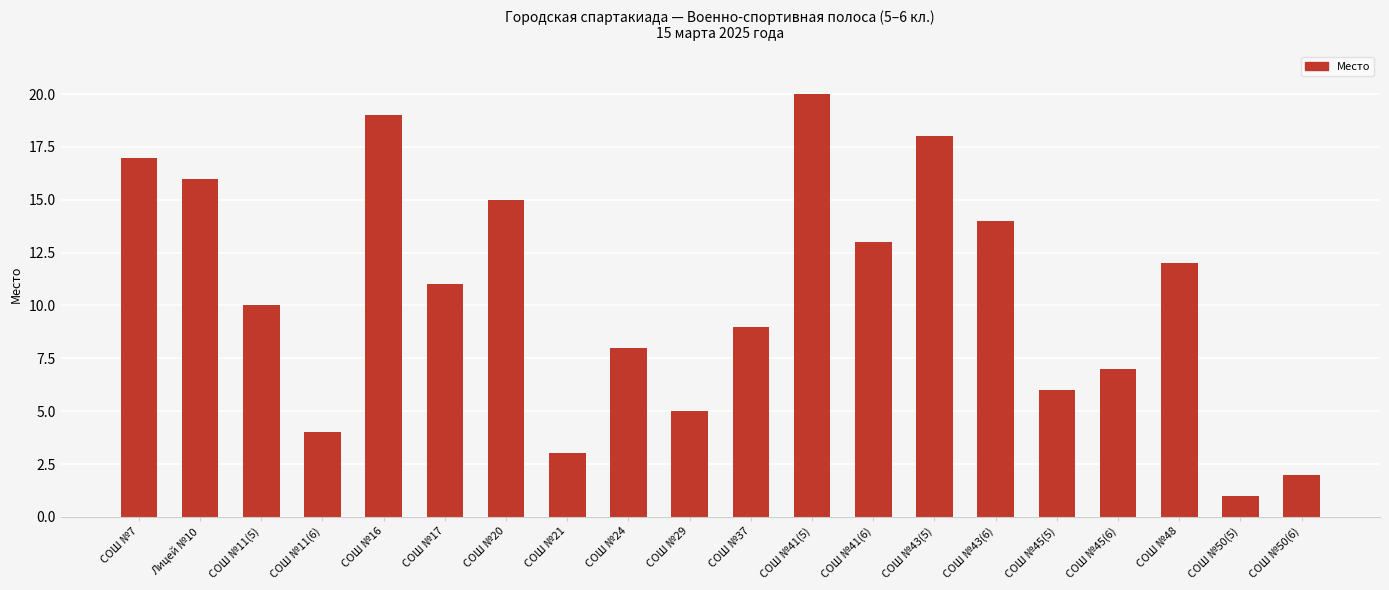

What is the smallest value displayed?

1